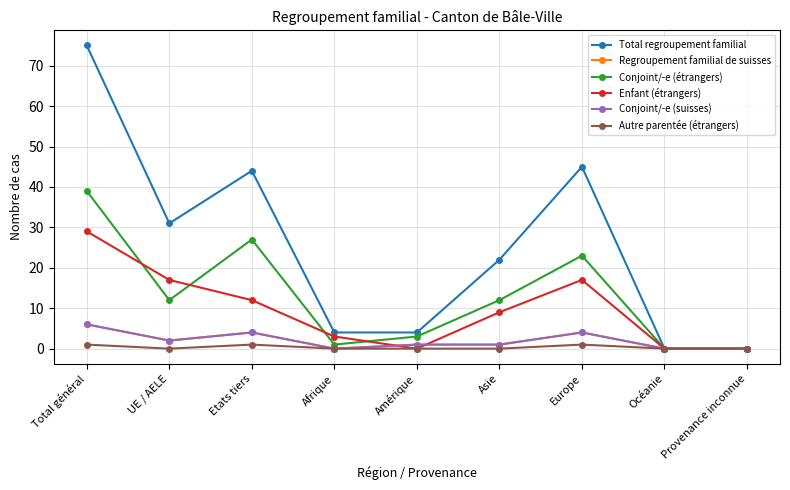

What position from the left is Etats tiers?

3